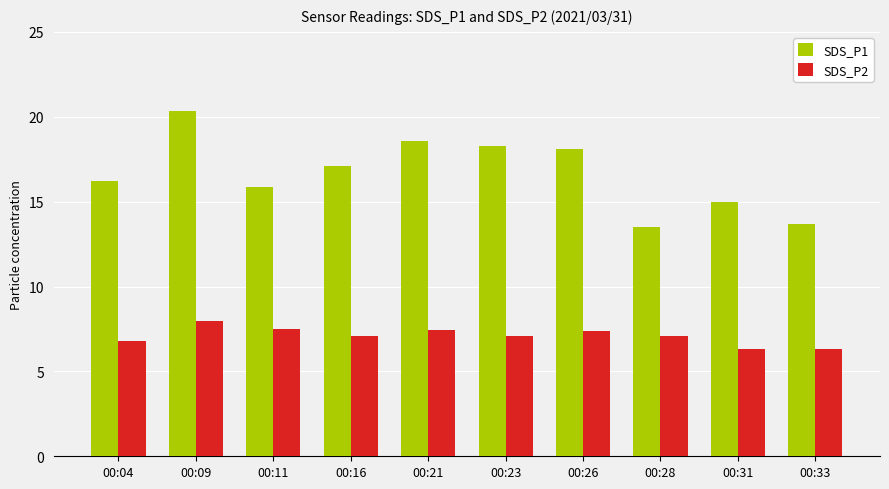

Where does the SDS_P1 series first go above 17?

00:09